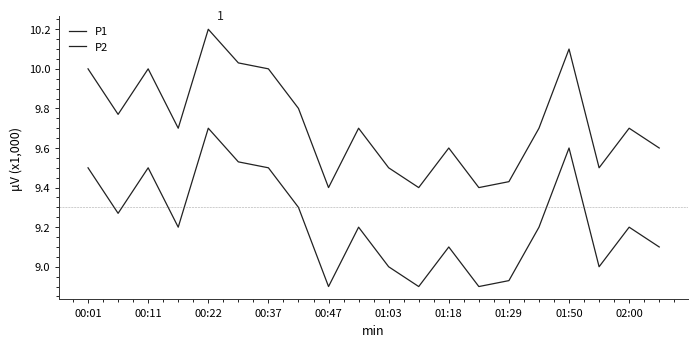

Which series has the largest total across all categories?

P1